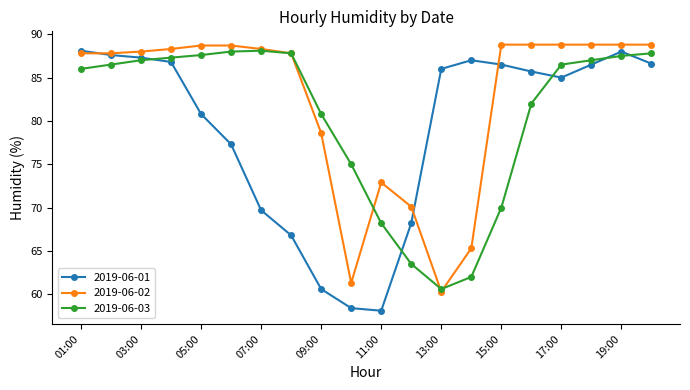

Which series has the largest range (max minus min)?

2019-06-01